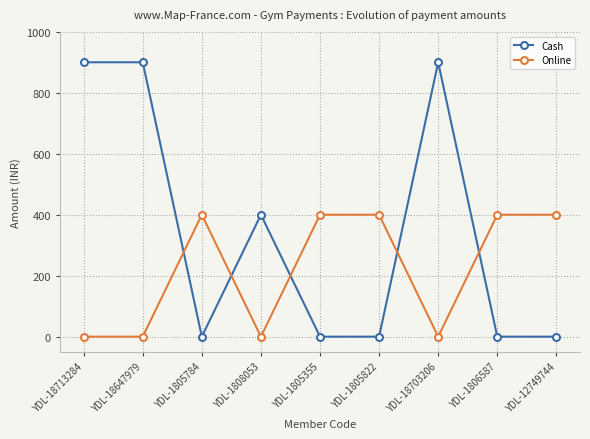

What are all the series names shown in the legend?

Cash, Online